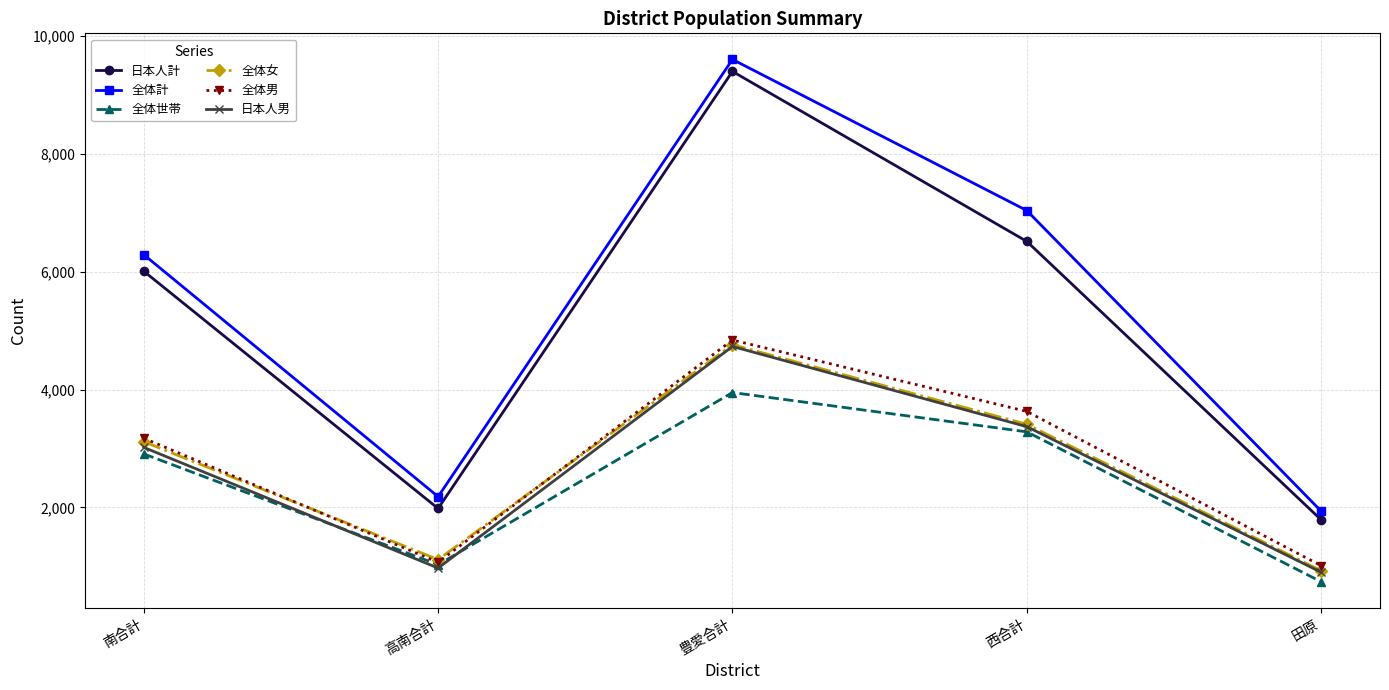

What are all the series names shown in the legend?

日本人計, 全体計, 全体世帯, 全体女, 全体男, 日本人男